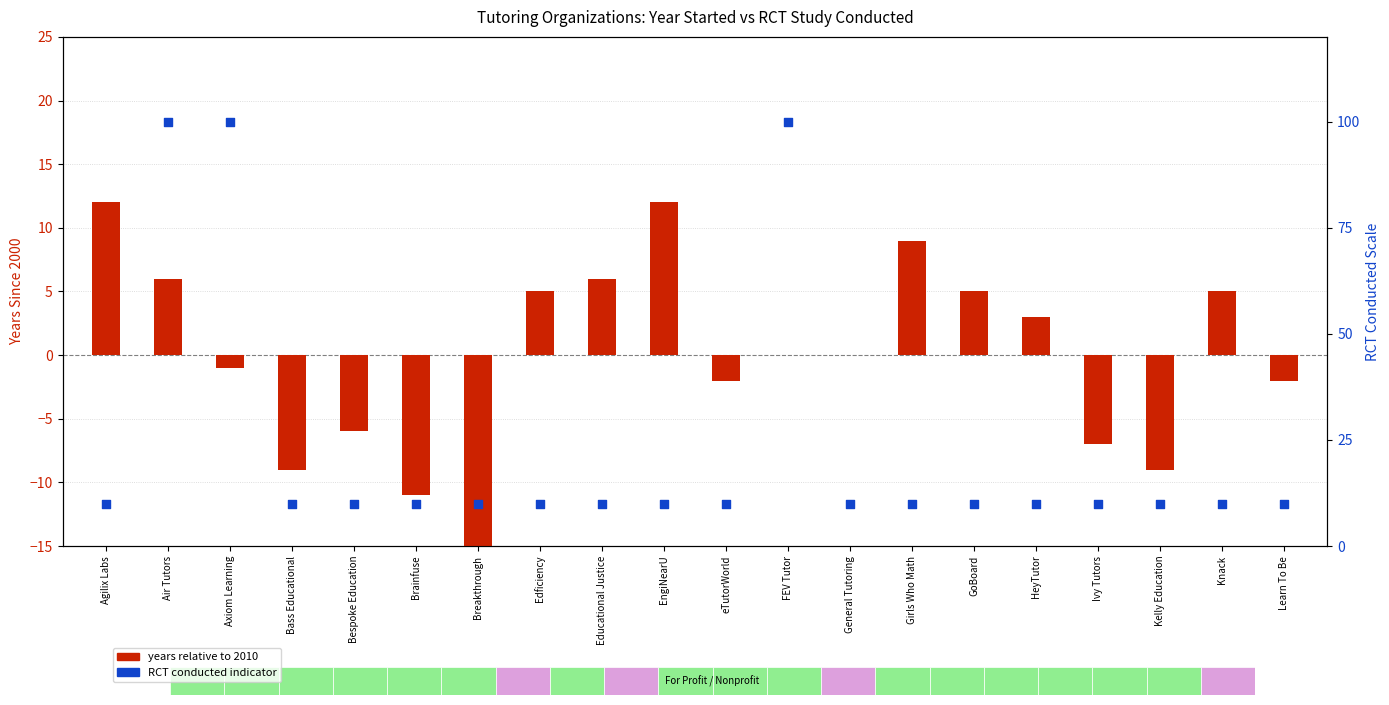

Is the value of RCT conducted (% scale) at GoBoard greater than the value of years relative to 2010 at EngiNearU?

No